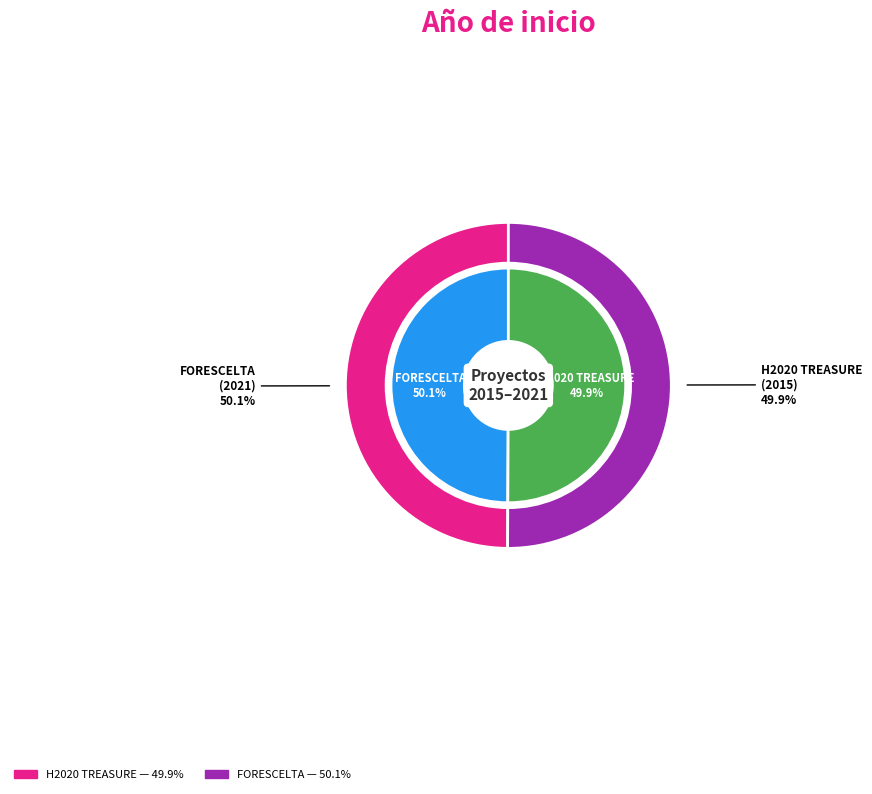

How many segments does this pie chart have?

2